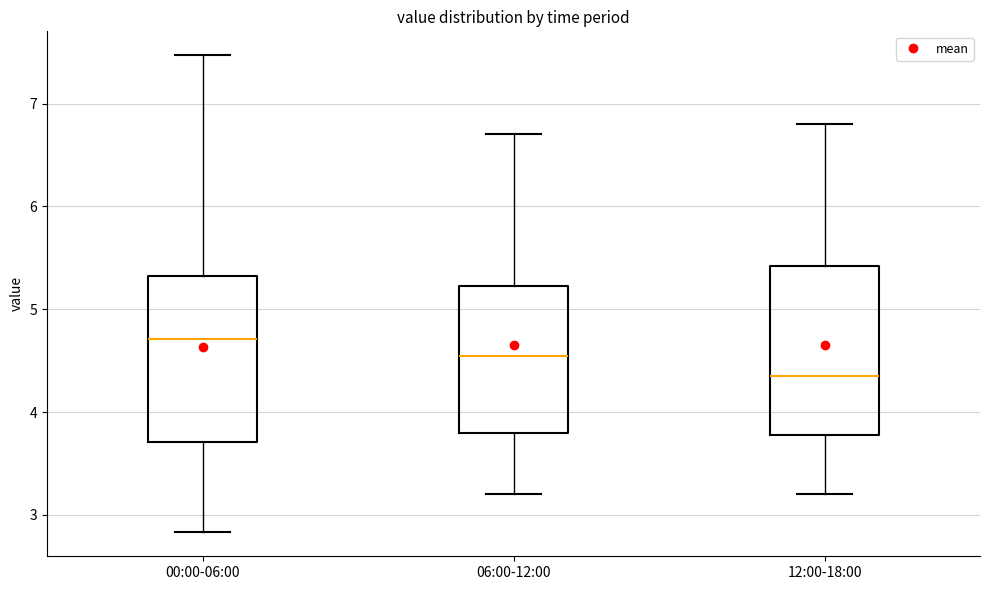

Reading left to right, read every box against the y-axis: the position of its median line, the range the box covers, and the ends of its whiskers. The values are not printed on the chart, so give them approximately, as read against the axis.

00:00-06:00: median 4.7, box 3.7 to 5.3, whiskers 2.8 to 7.5
06:00-12:00: median 4.6, box 3.8 to 5.2, whiskers 3.2 to 6.7
12:00-18:00: median 4.4, box 3.8 to 5.4, whiskers 3.2 to 6.8